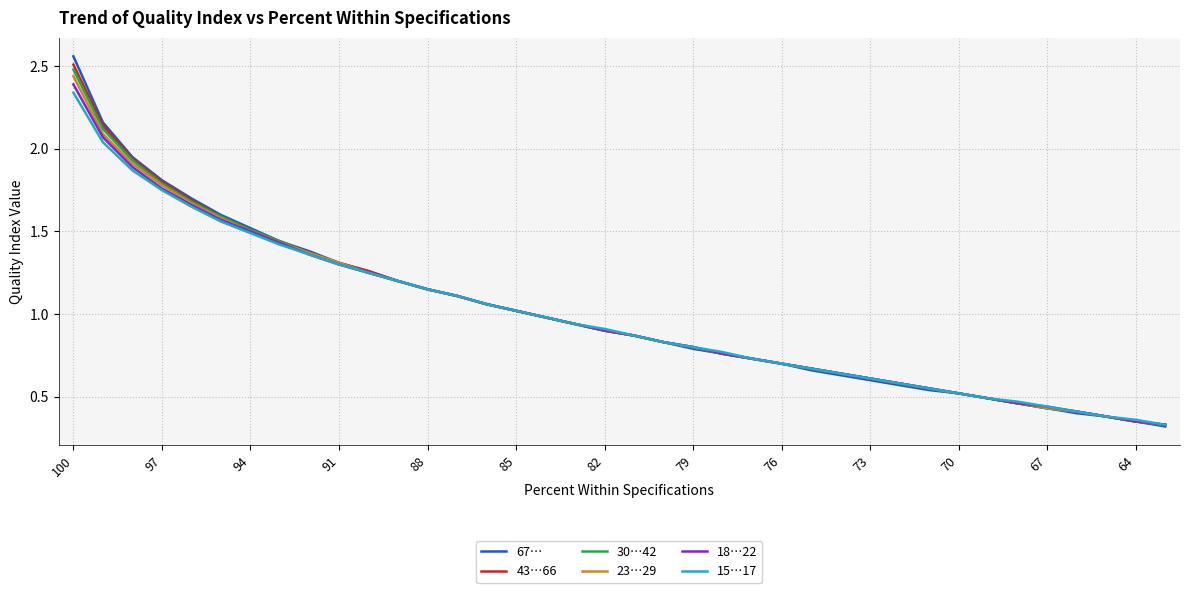

Which series has the largest range (max minus min)?

67…